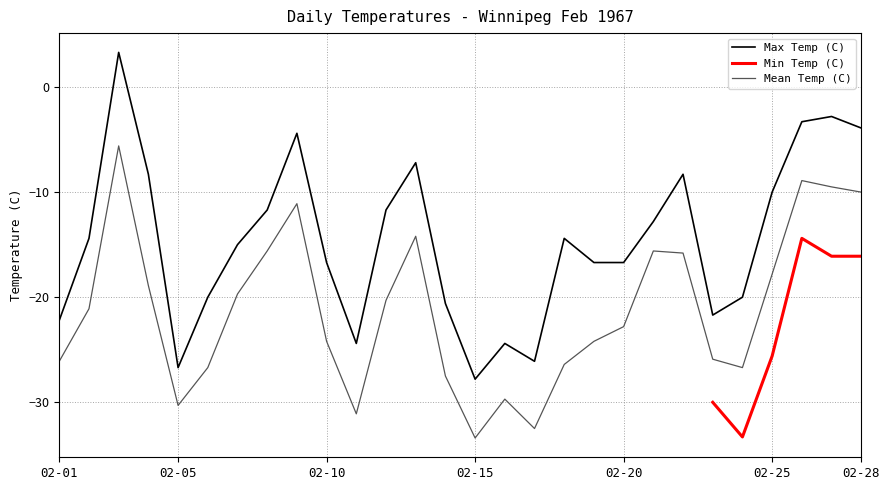

How many interior local valleys does the Max Temp (C) series have?

5